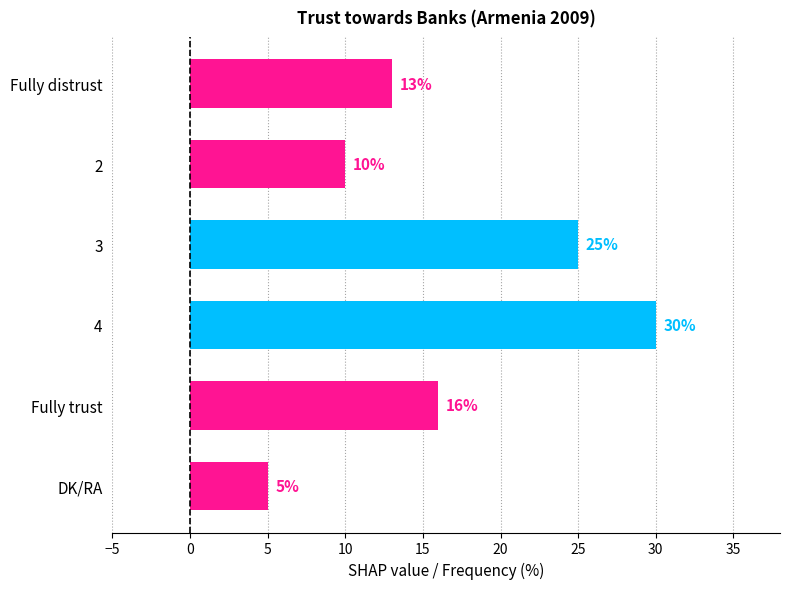

What is the ratio of the value at Fully trust to the value at 4?

0.5